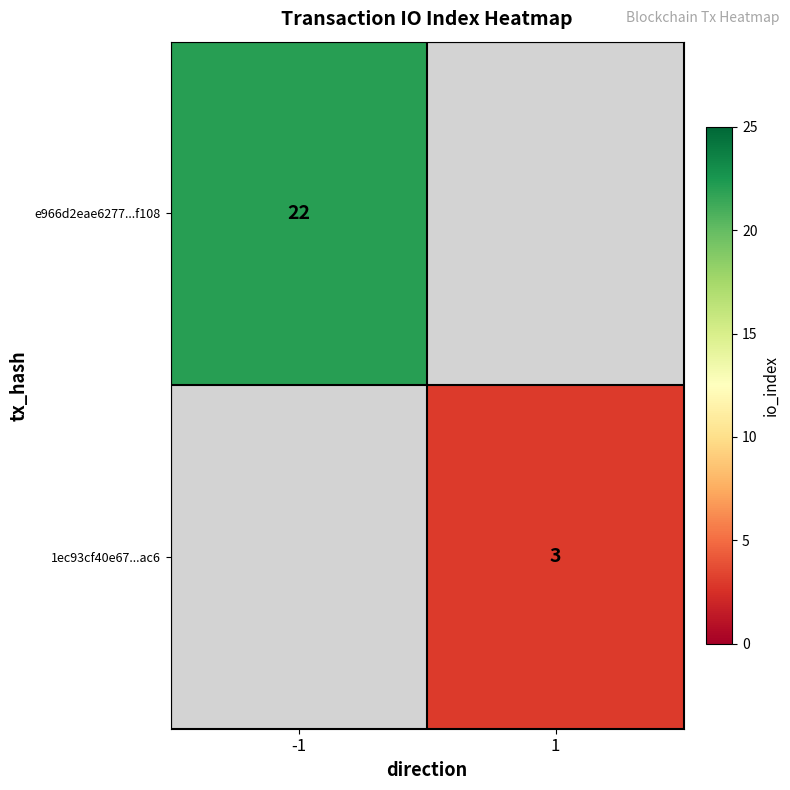

Is it true that e966d2eae6277...f108 equals 5 at -1?

False